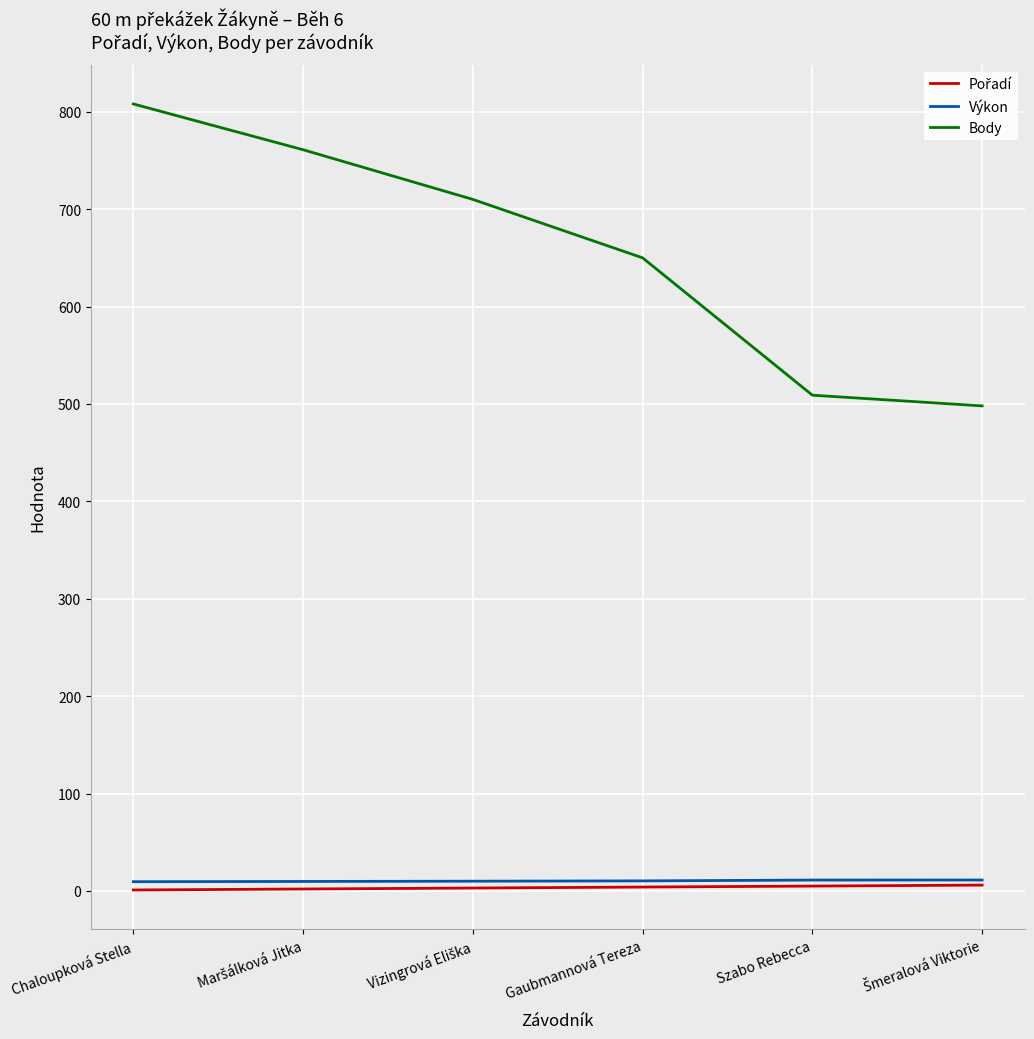

Which series has the widest spread of values?

Body